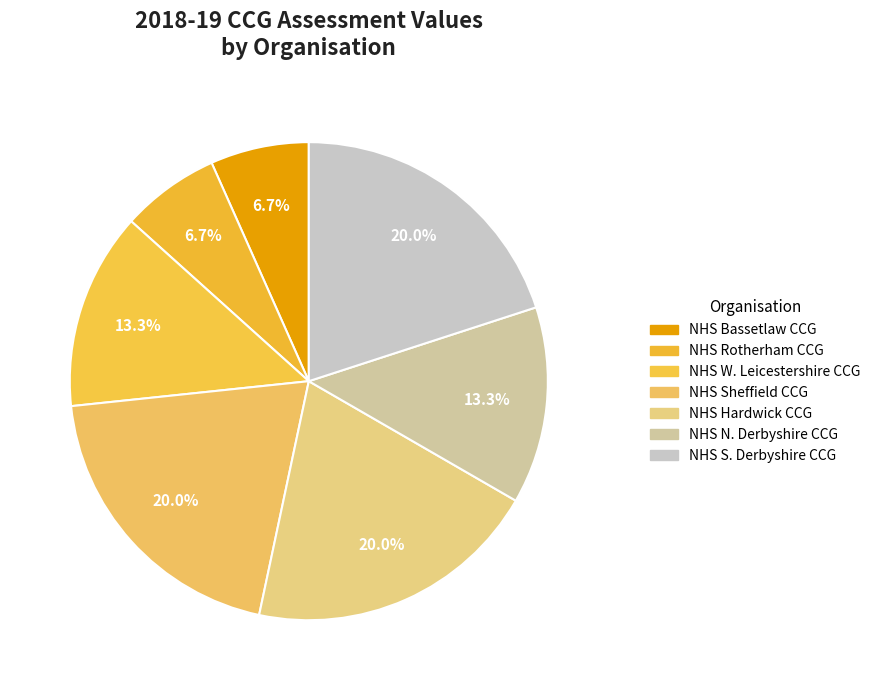

How many segments does this pie chart have?

7